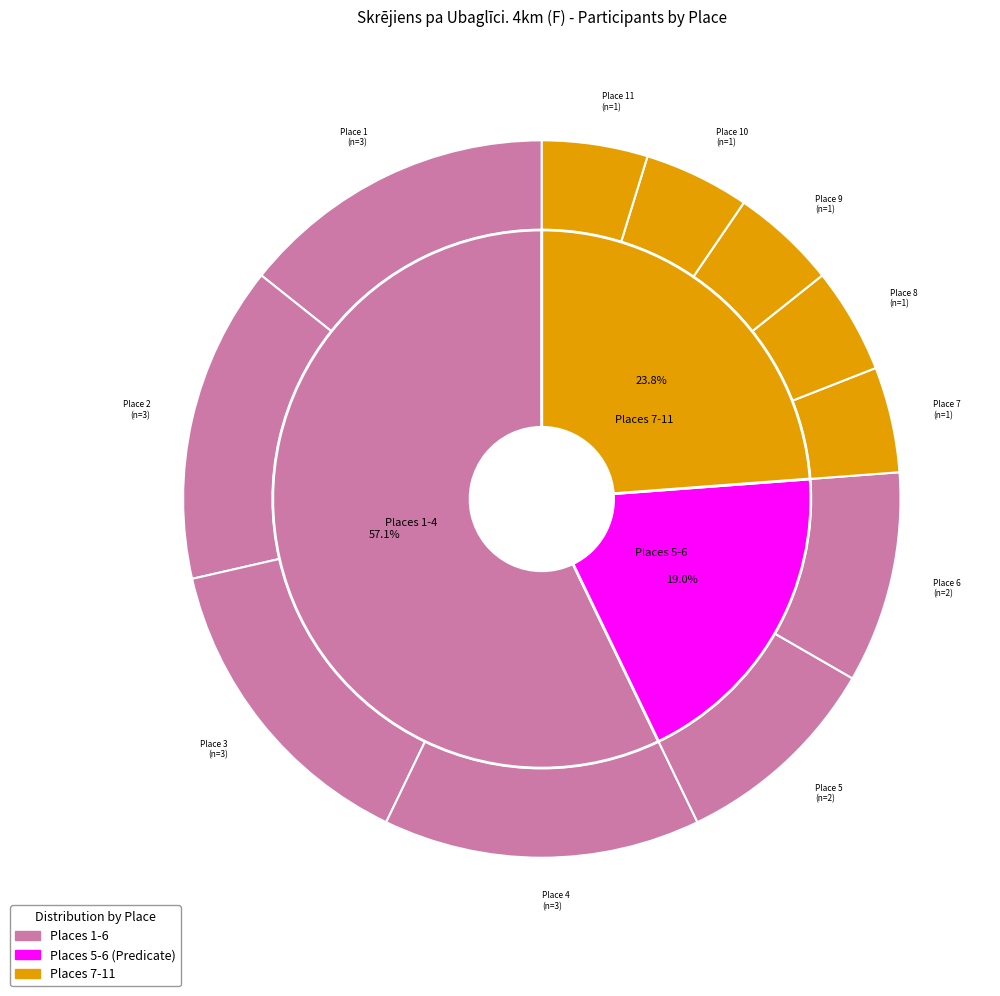

Rank the categories by value from lowest to highest.

Place 7, Place 8, Place 9, Place 10, Place 11, Place 5, Place 6, Place 1, Place 2, Place 3, Place 4